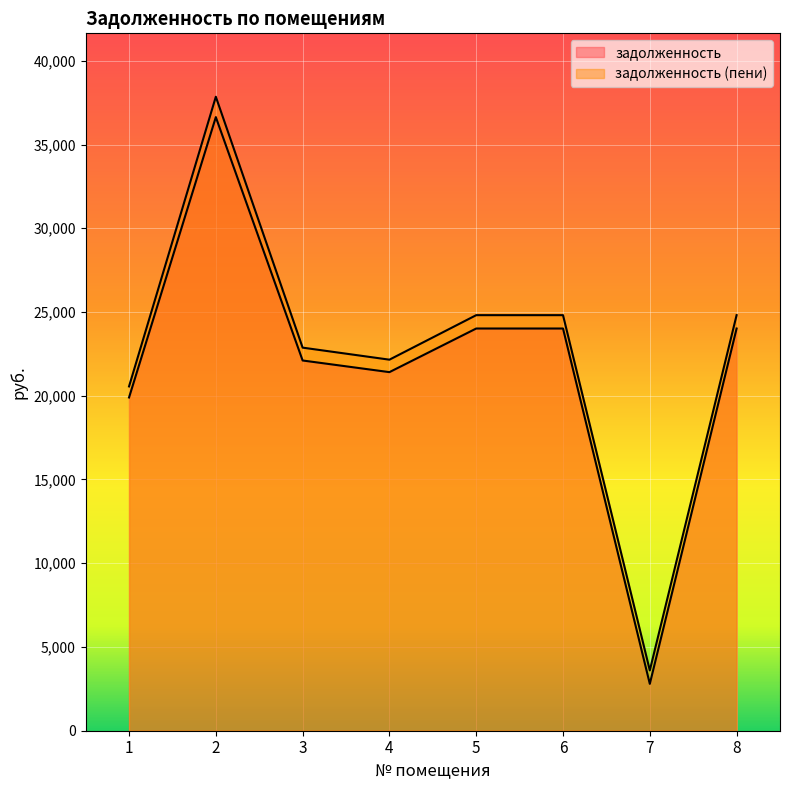

Which category has the highest value across all series?

2